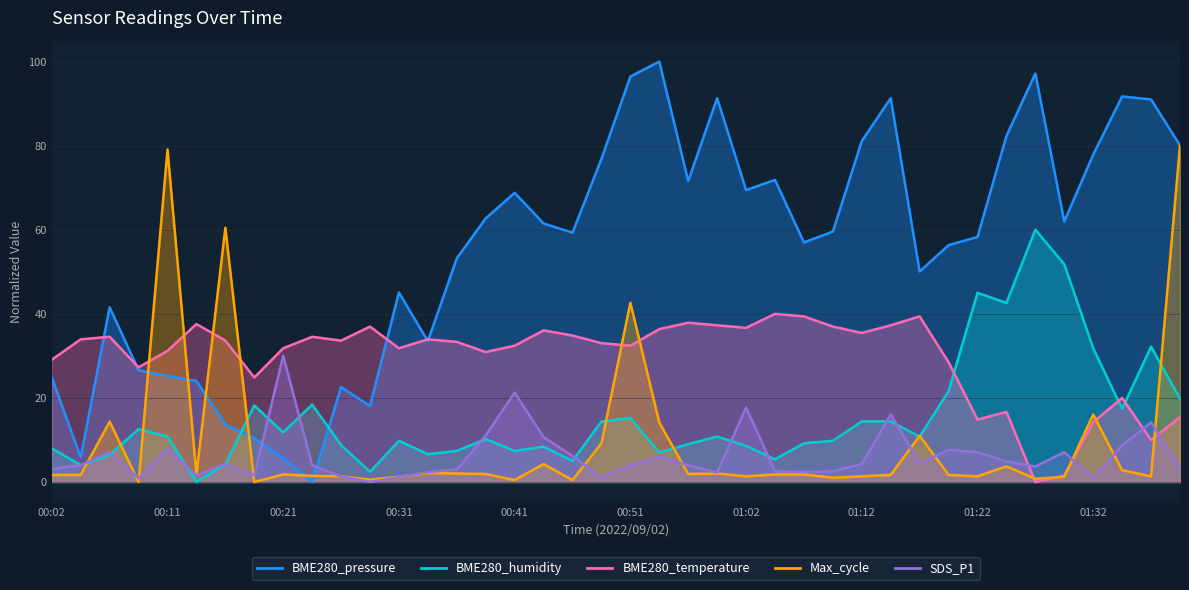

What is the total value across all series at 01:16?

115.7